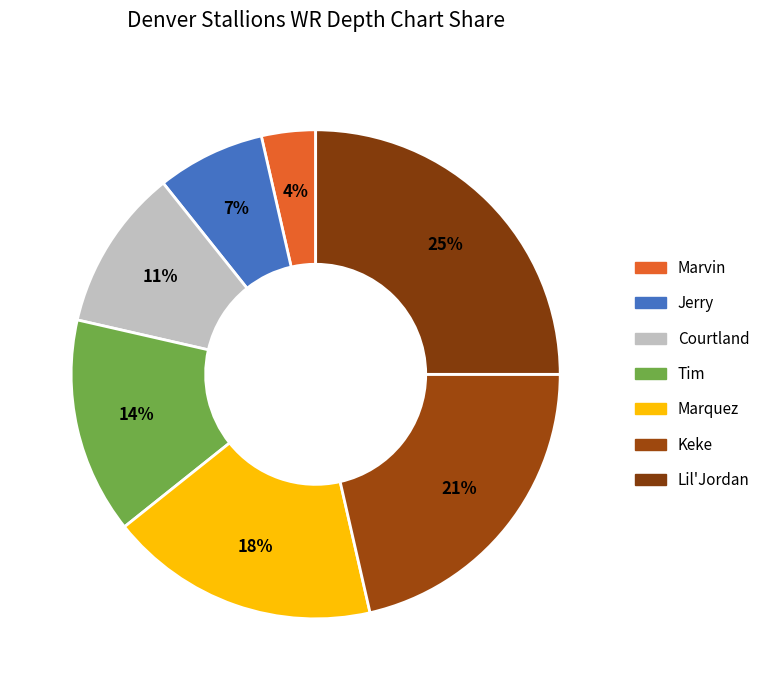

Is it true that Marquez is 31% of the pie?

False